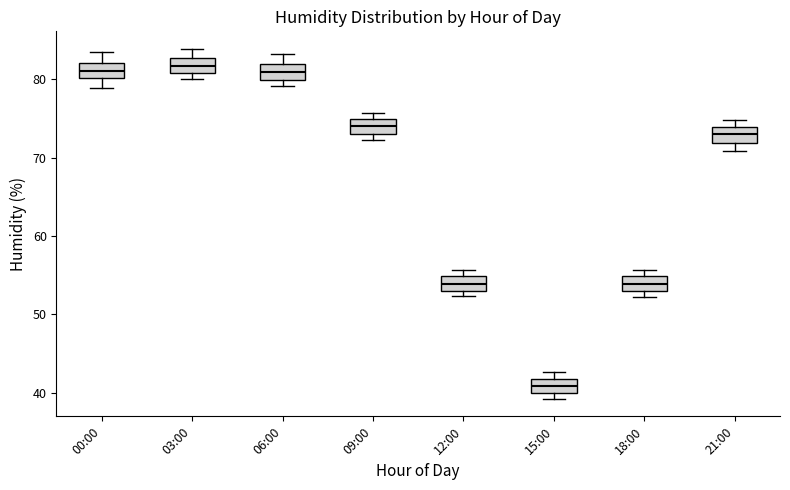

Which box has the lowest median line?

15:00